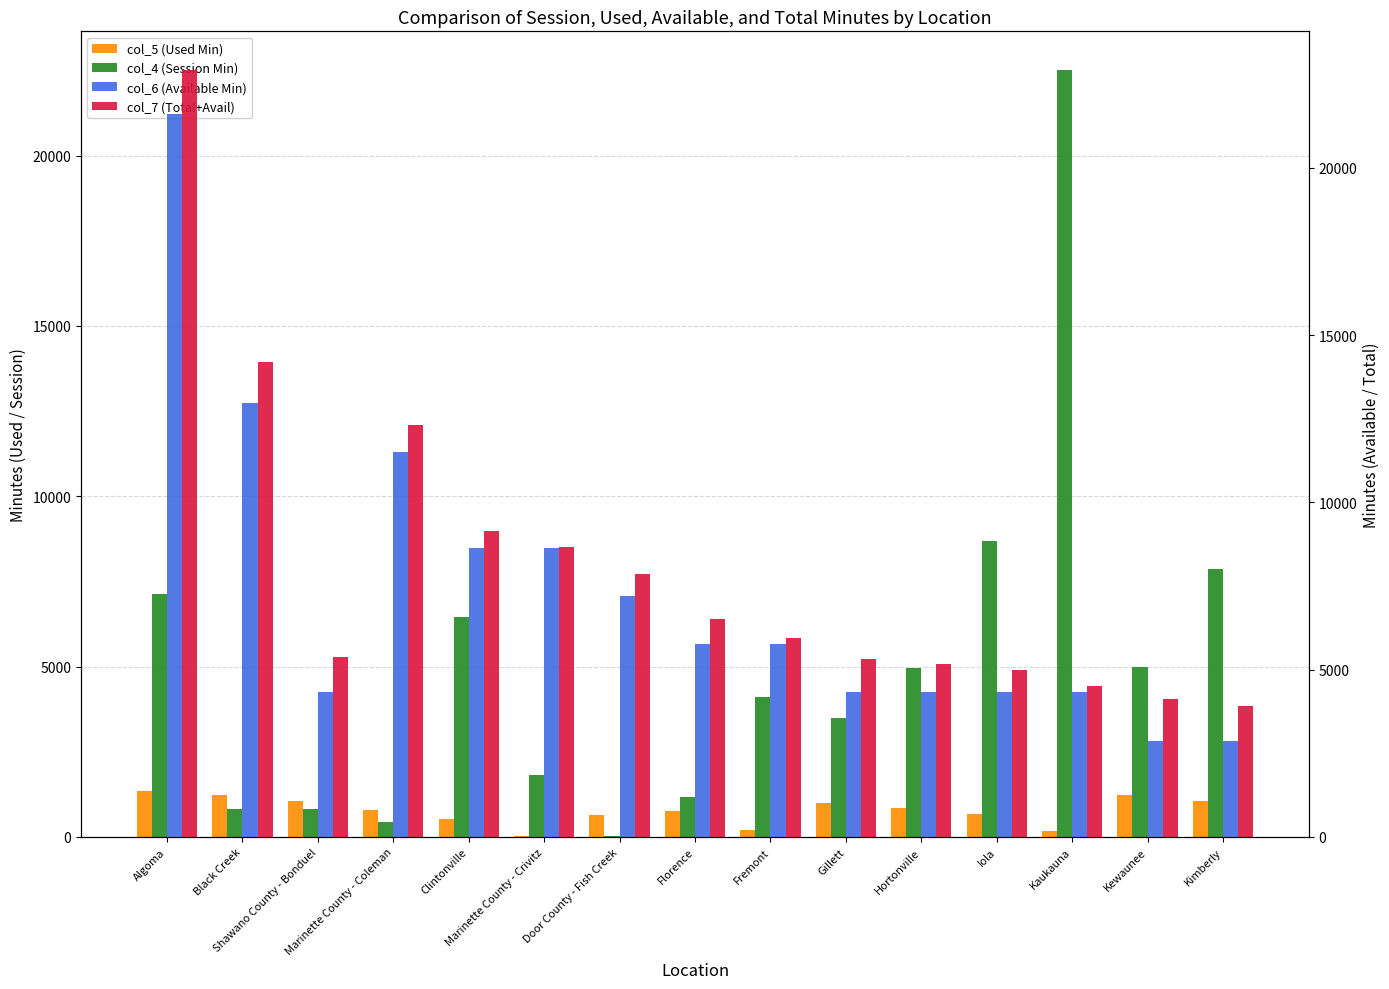

Reading left to right, list all the values displayed in this chart.

col_5 (Used Min): Algoma=1335.4	Black Creek=1230.0	Shawano County - Bonduel=1052.9	Marinette County - Coleman=805.1	Clintonville=516.0	Marinette County - Crivitz=35.6	Door County - Fish Creek=651.8	Florence=760.7	Fremont=200.7	Gillett=991.1	Hortonville=861.0	Iola=678.4	Kaukauna=185.2	Kewaunee=1240.4	Kimberly=1042.0
col_4 (Session Min): Algoma=7123.9	Black Creek=820.2	Shawano County - Bonduel=821.1	Marinette County - Coleman=427.7	Clintonville=6448.3	Marinette County - Crivitz=1815.0	Door County - Fish Creek=32.4	Florence=1177.5	Fremont=4120.4	Gillett=3494.2	Hortonville=4959.1	Iola=8675.6	Kaukauna=22521.5	Kewaunee=4998.4	Kimberly=7851.8
col_6 (Available Min): Algoma=21600.0	Black Creek=12960.0	Shawano County - Bonduel=4320.0	Marinette County - Coleman=11520.0	Clintonville=8640.0	Marinette County - Crivitz=8640.0	Door County - Fish Creek=7200.0	Florence=5760.0	Fremont=5760.0	Gillett=4320.0	Hortonville=4320.0	Iola=4320.0	Kaukauna=4320.0	Kewaunee=2880.0	Kimberly=2880.0
col_7 (Total+Avail): Algoma=22935.4	Black Creek=14190.0	Shawano County - Bonduel=5372.9	Marinette County - Coleman=12325.1	Clintonville=9156.0	Marinette County - Crivitz=8675.6	Door County - Fish Creek=7851.8	Florence=6520.7	Fremont=5960.7	Gillett=5311.1	Hortonville=5181.0	Iola=4998.4	Kaukauna=4505.2	Kewaunee=4120.4	Kimberly=3921.9